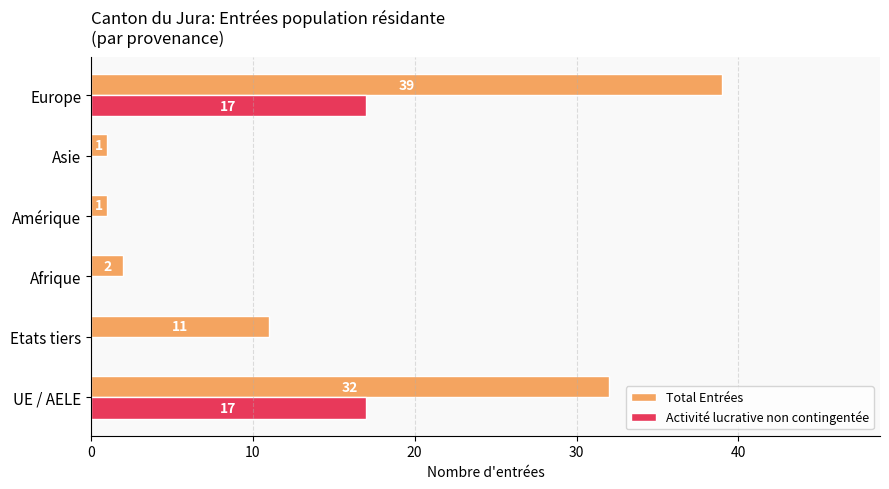

Which series changed the most between Etats tiers and Amérique?

Total Entrées